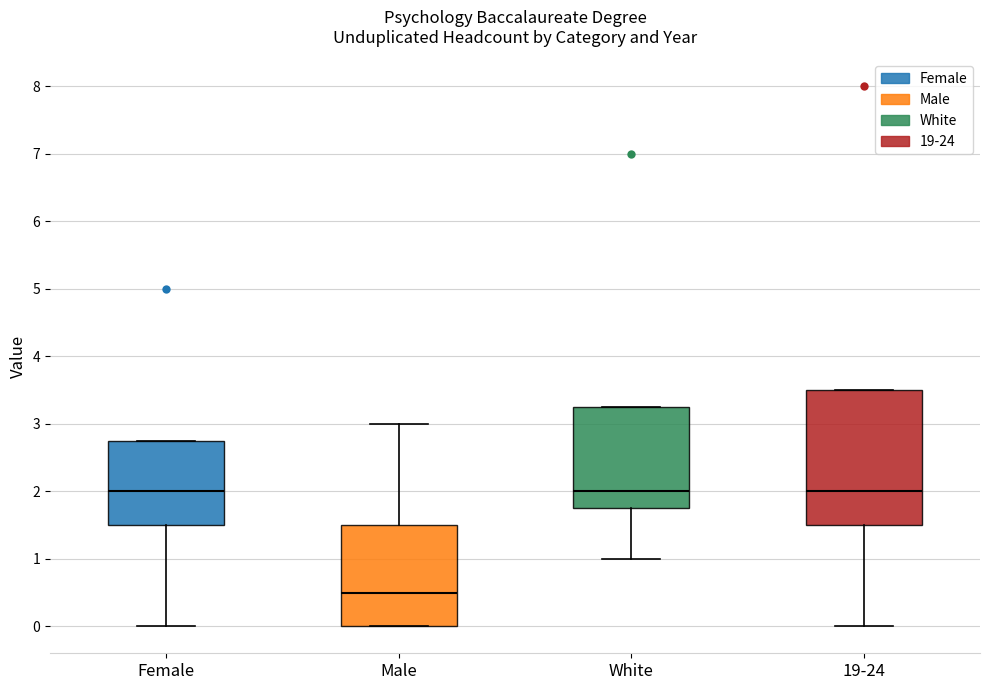

Reading left to right, read every box against the y-axis: the position of its median line, the range the box covers, and the ends of its whiskers. The values are not printed on the chart, so give them approximately, as read against the axis.

Female: median 2.0, box 1.5 to 2.8, whiskers 0.0 to 2.8
Male: median 0.5, box 0.0 to 1.5, whiskers 0.0 to 3.0
White: median 2.0, box 1.8 to 3.3, whiskers 1.0 to 3.3
19-24: median 2.0, box 1.5 to 3.5, whiskers 0.0 to 3.5